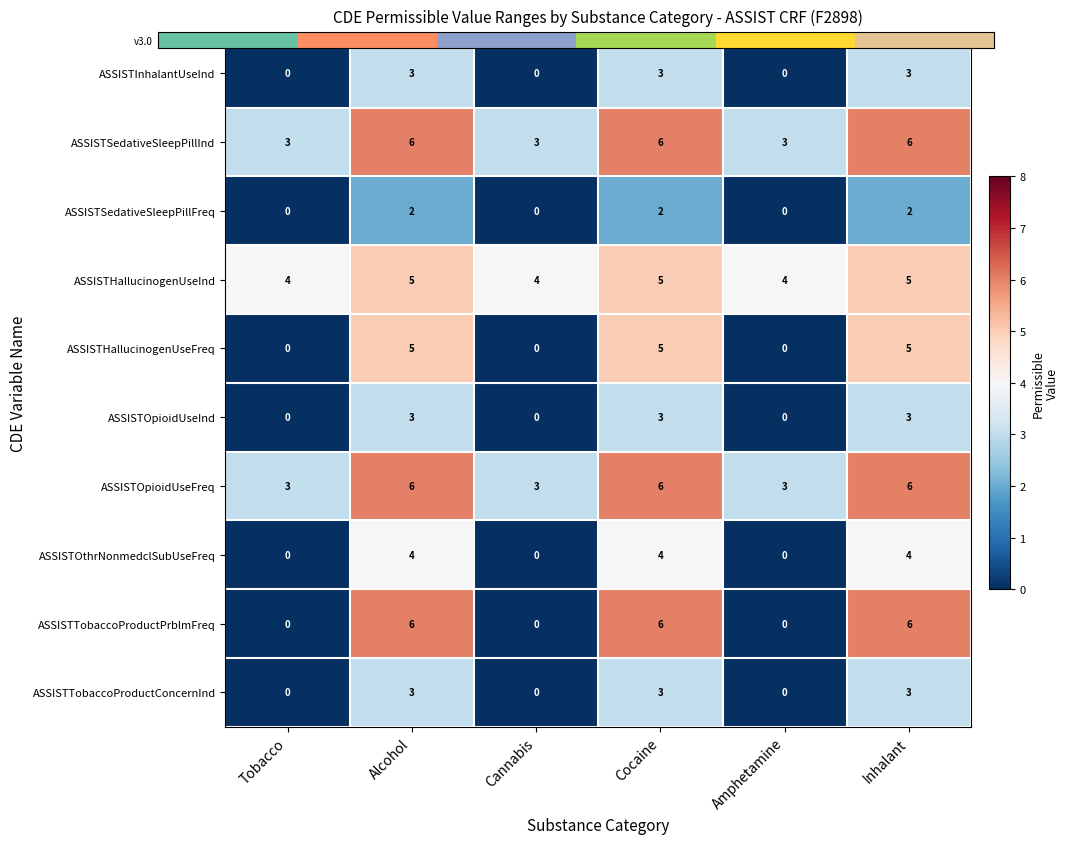

Count the ASSISTOthrNonmedclSubUseFreq values in the range 0 to 4.

6